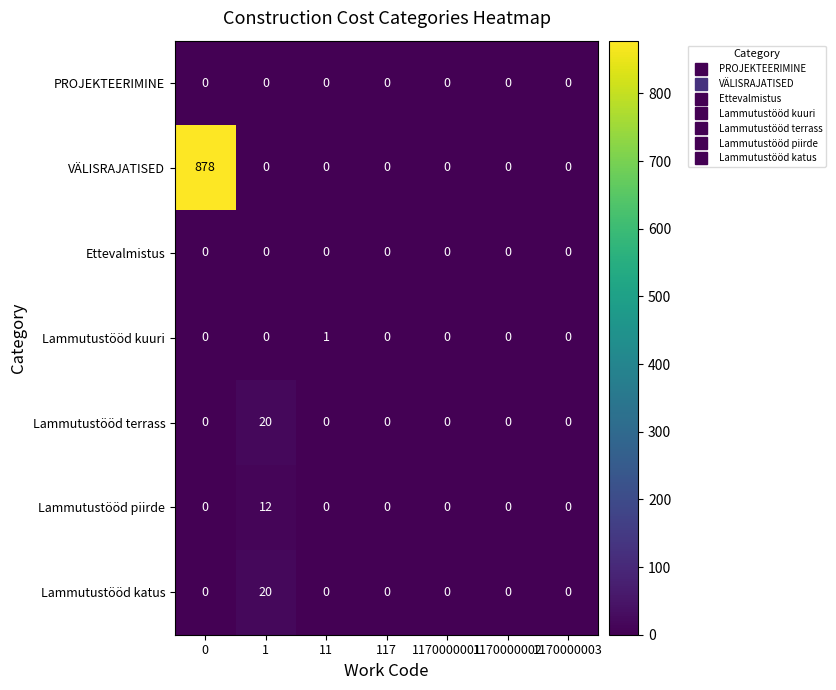

Which series has the largest total across all categories?

VÄLISRAJATISED